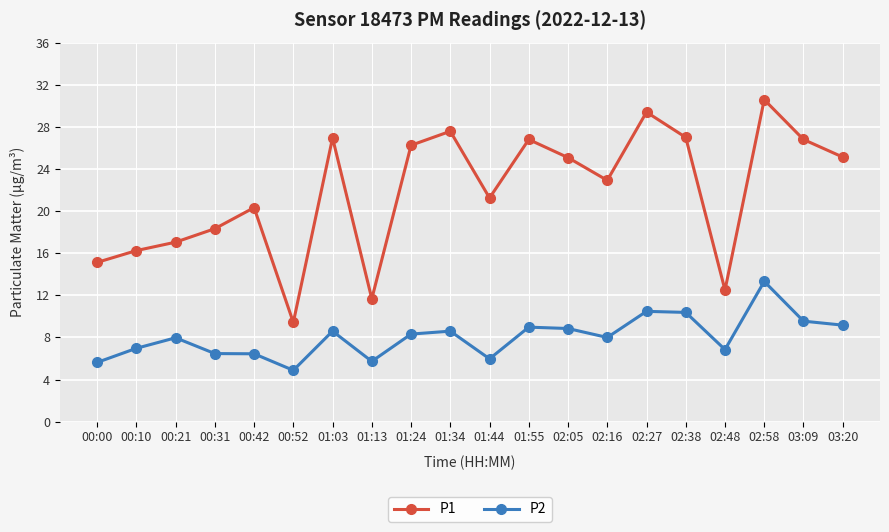

In P2, how many points are lower than both neighbors (excluding endpoints)?

5